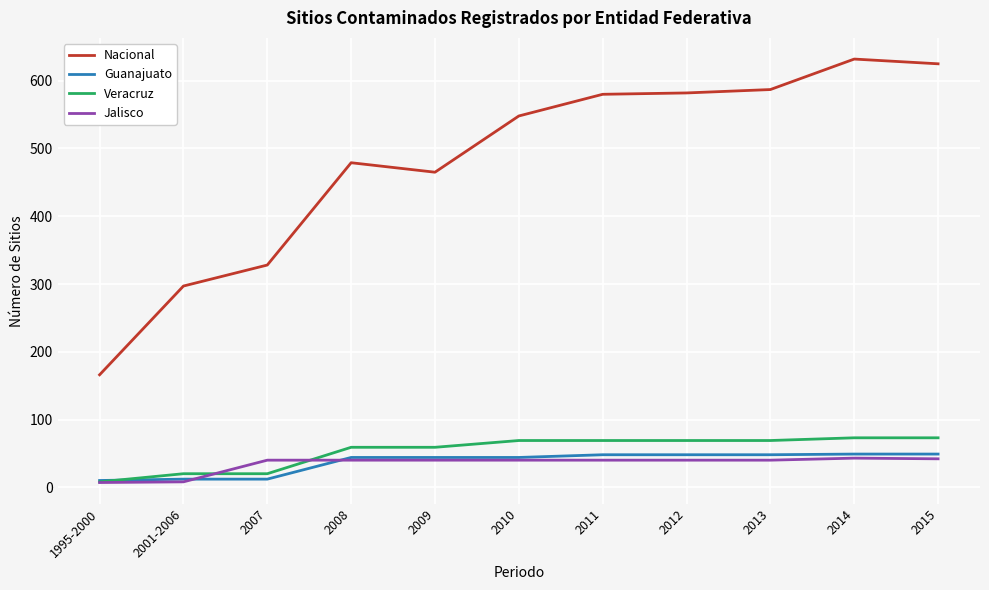

True or false: Veracruz and Nacional intersect in this chart.

False